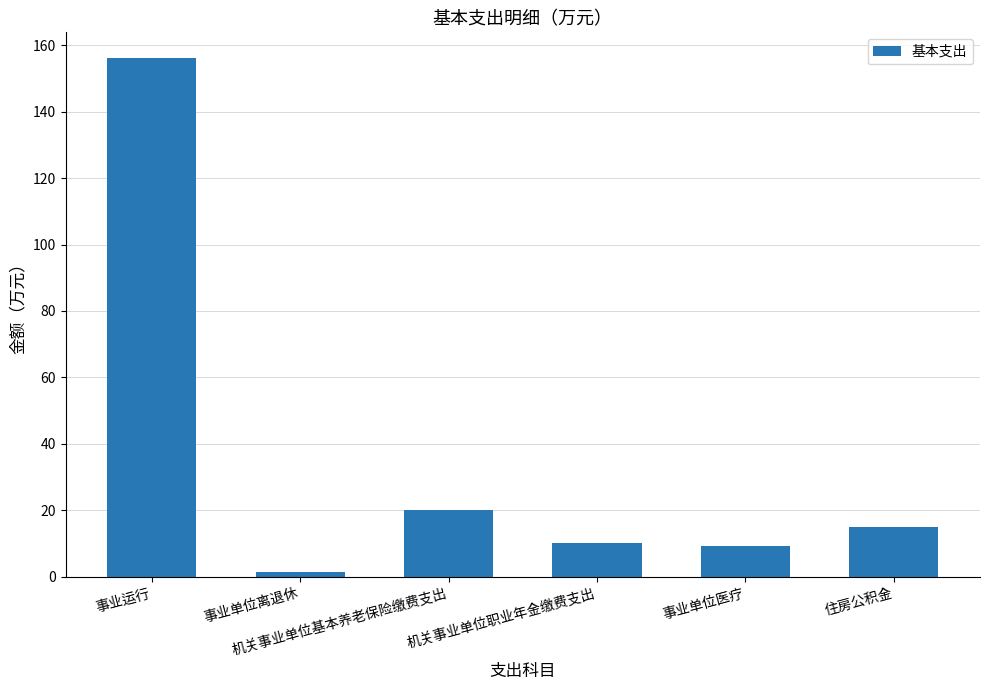

Does the chart contain stacked bars?

No